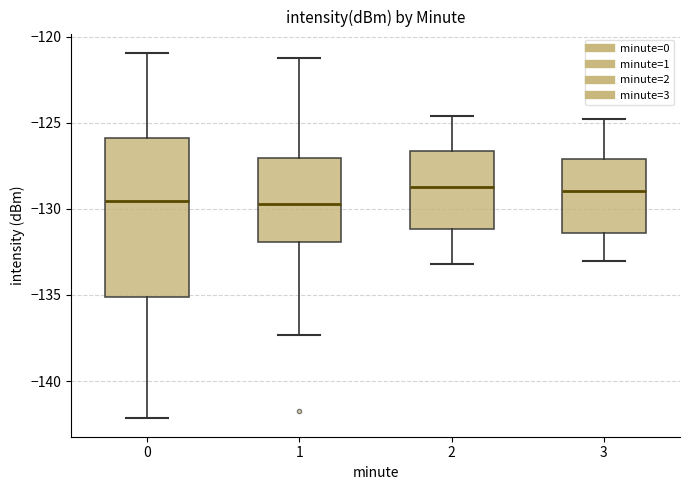

Which box is the tallest, from its lower edge to its upper edge?

0